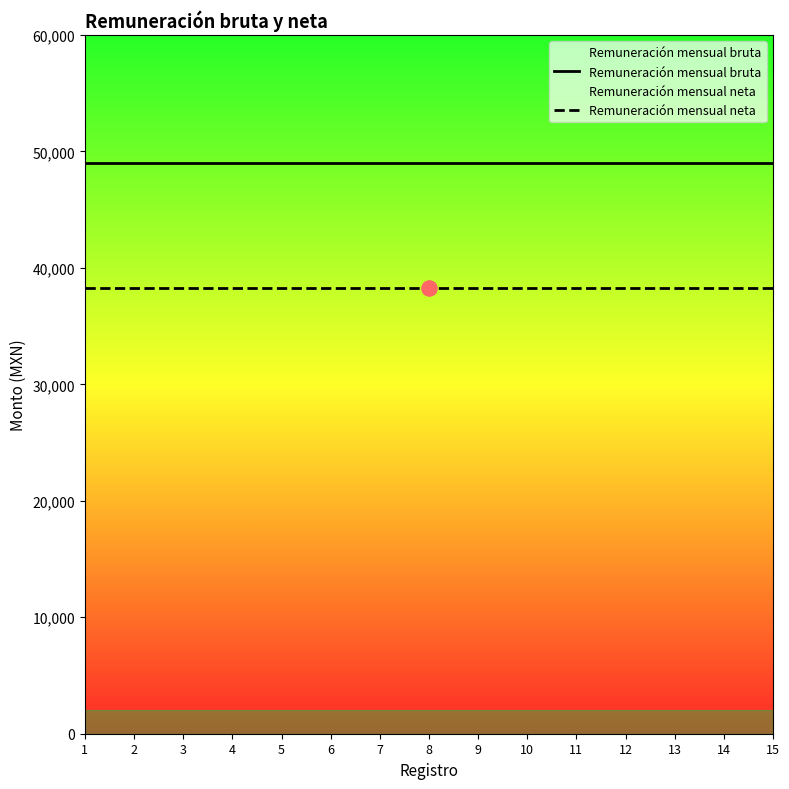

Which series has the largest Y range (max minus min)?

Remuneración mensual bruta